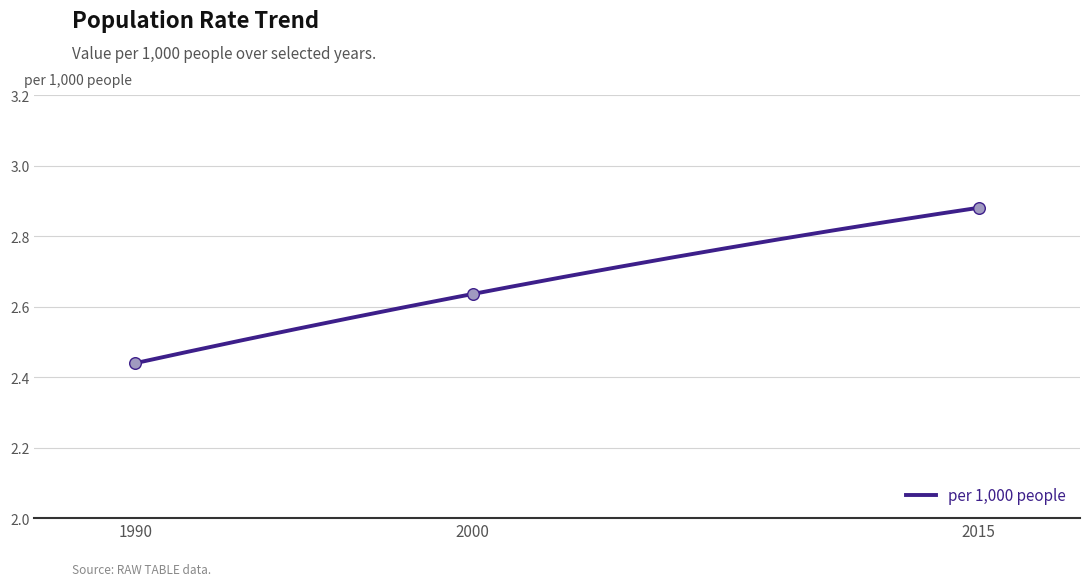

Approximately how many times larger is the value at 2000 compared to 2015?

0.9